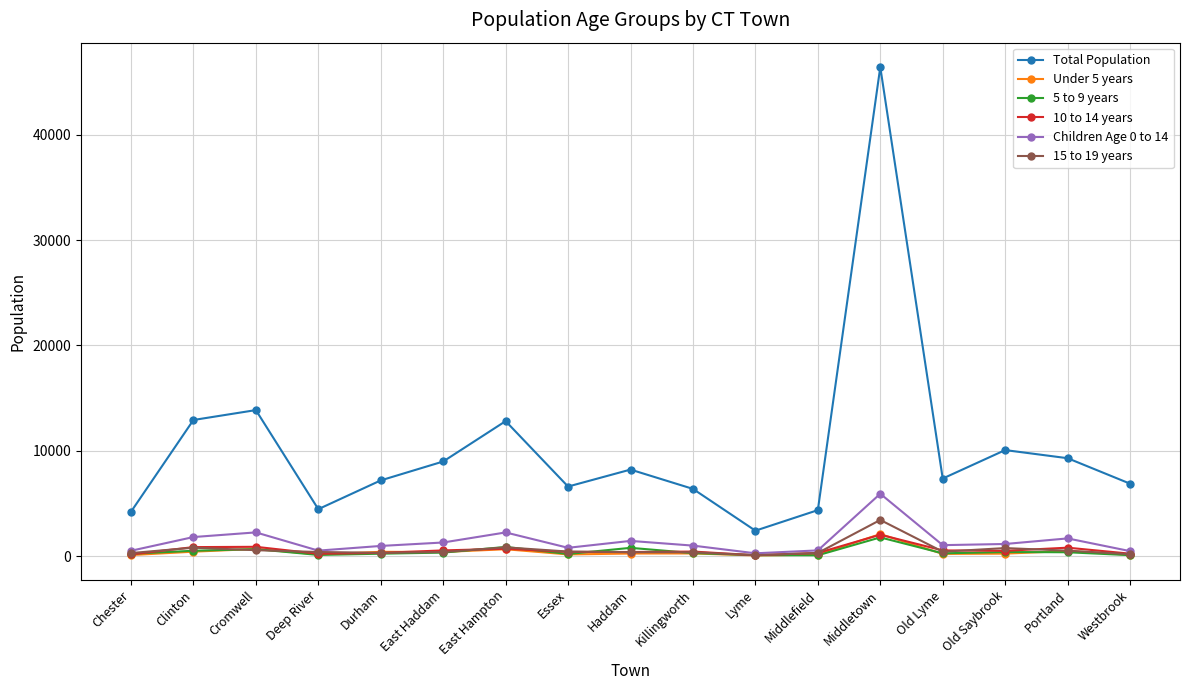

Is the value of Total Population at Killingworth greater than the value of Children Age 0 to 14 at Old Lyme?

Yes